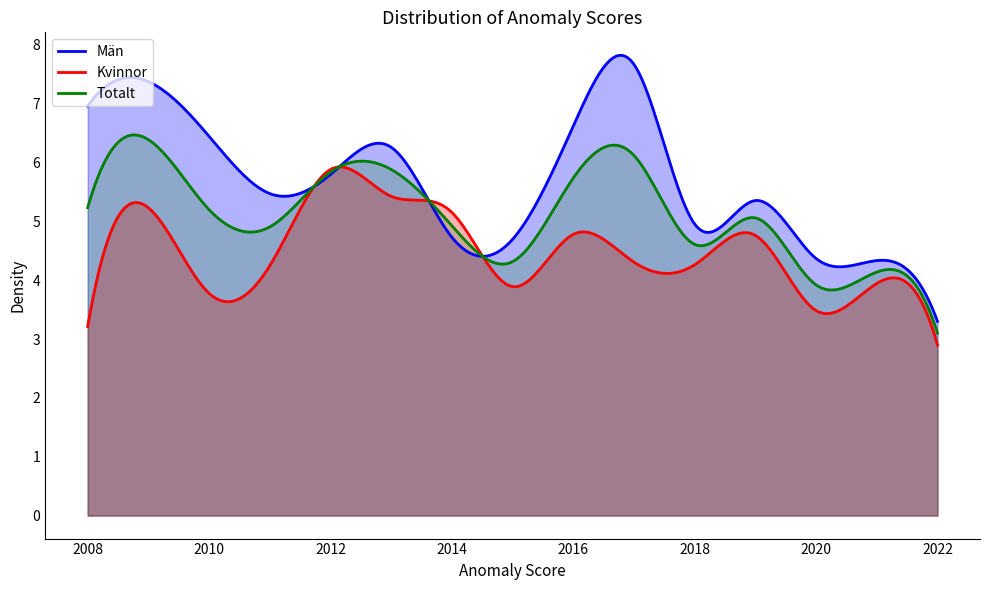

Which label corresponds to the smallest value in the chart?

2022